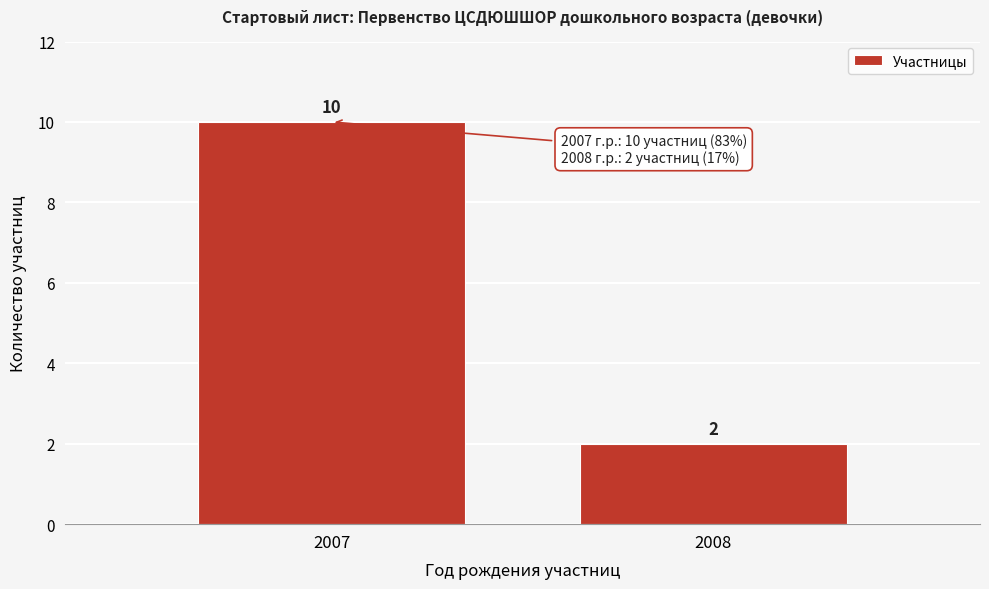

Reading right to left, what are all the values shown in this chart?

2008=2	2007=10